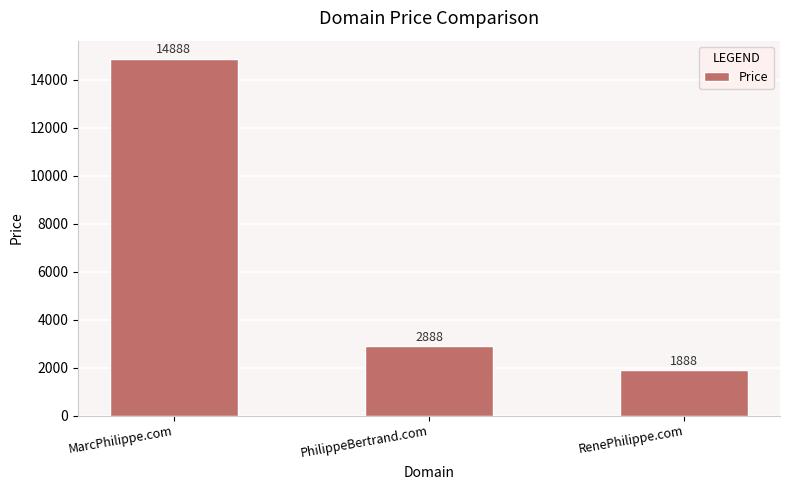

Count the number of categories in the chart.

3